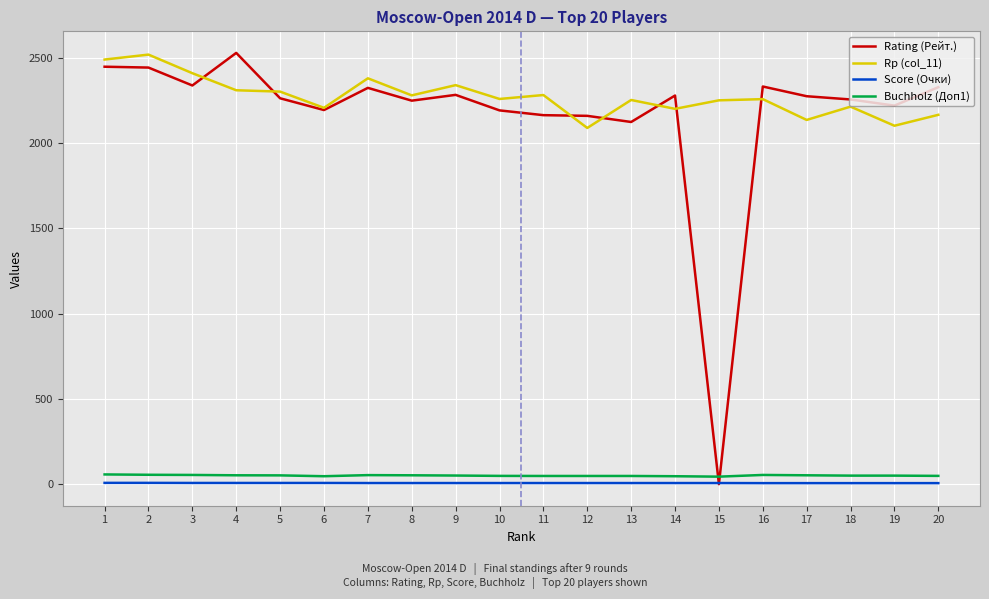

What is the maximum value shown in the chart?

2528.0